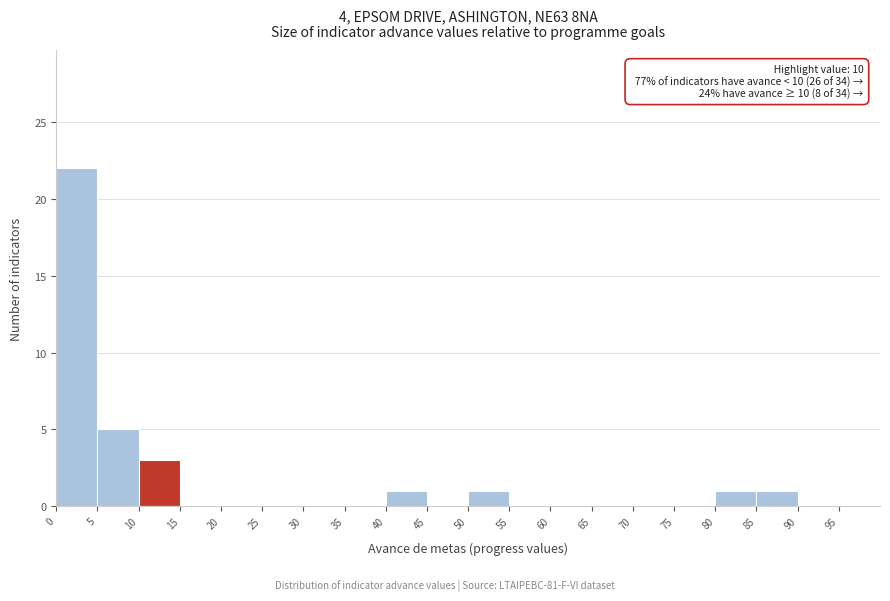

Which range on the x-axis has the tallest bar?

0 to 5